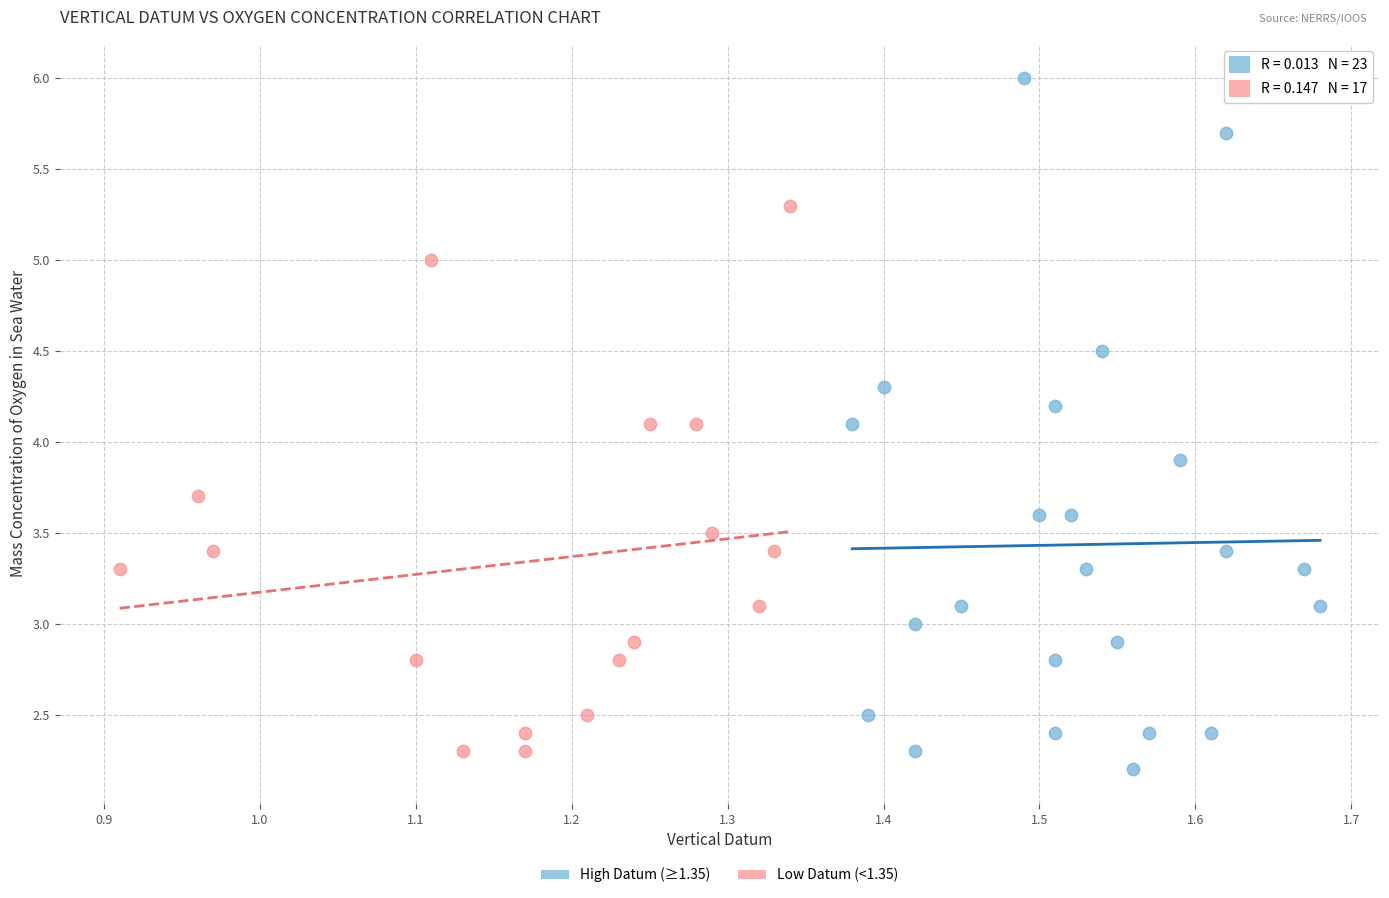

Which series has the widest spread of Y values?

High Datum (≥1.35)